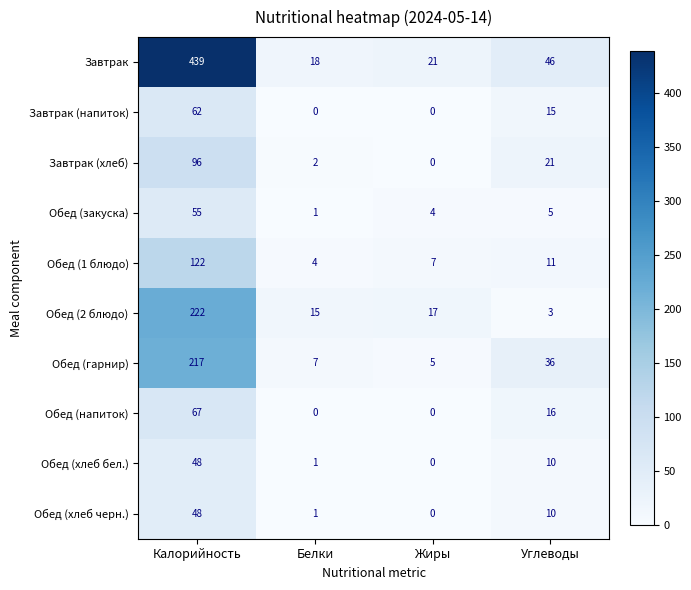

What is the average value of the Завтрак series?

131